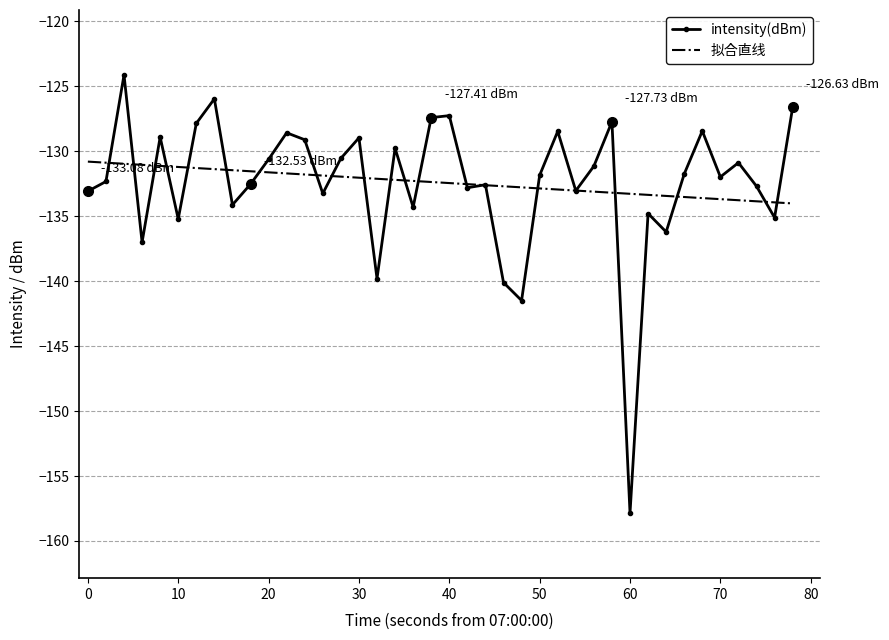

Which series has the widest spread of values?

intensity(dBm)